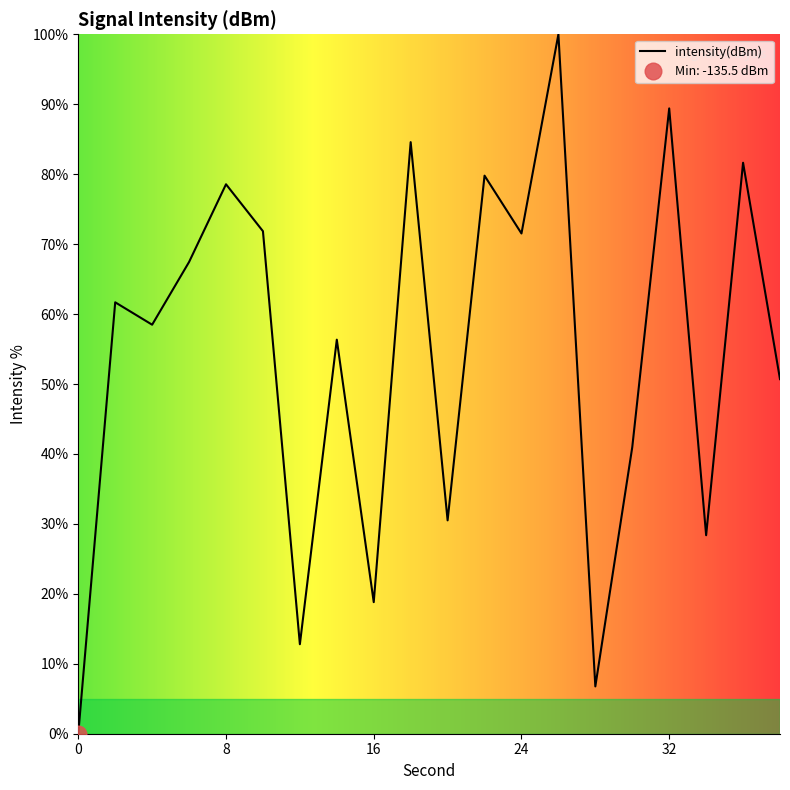

What is the maximum value shown in the chart?

100.0